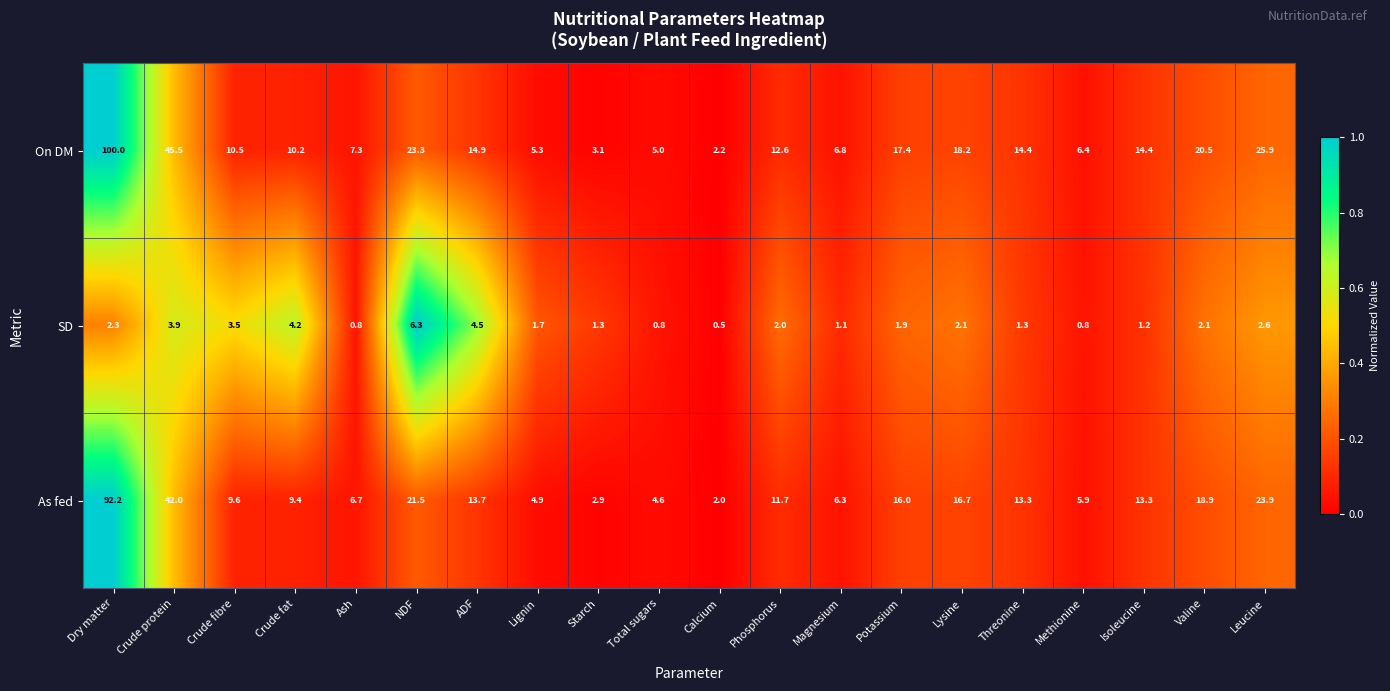

What is the spread (max minus min) of values at Valine?

18.4